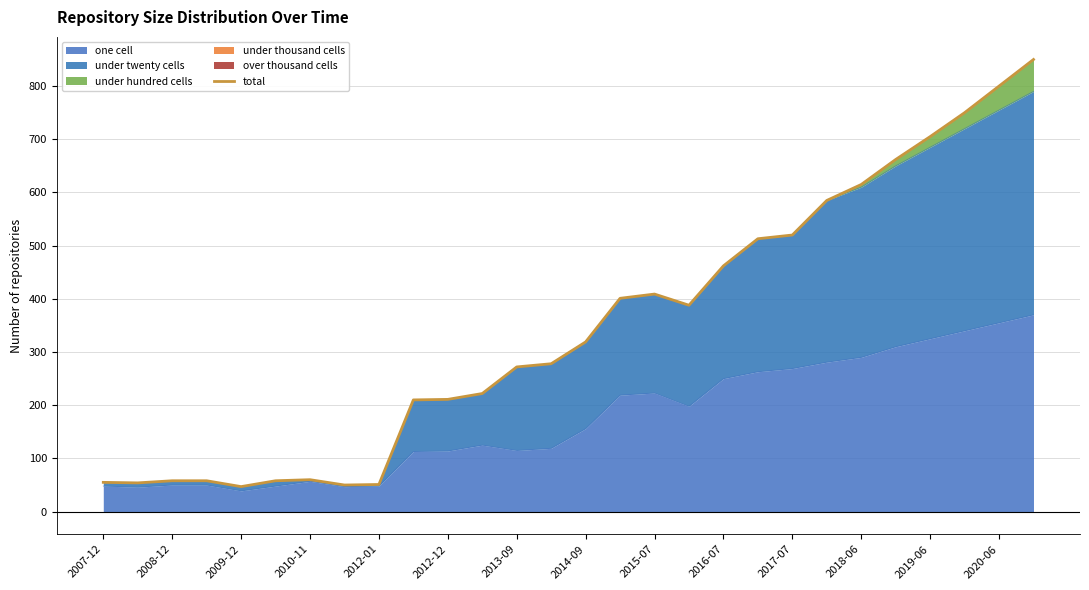

What is the highest value of the one cell series?

370